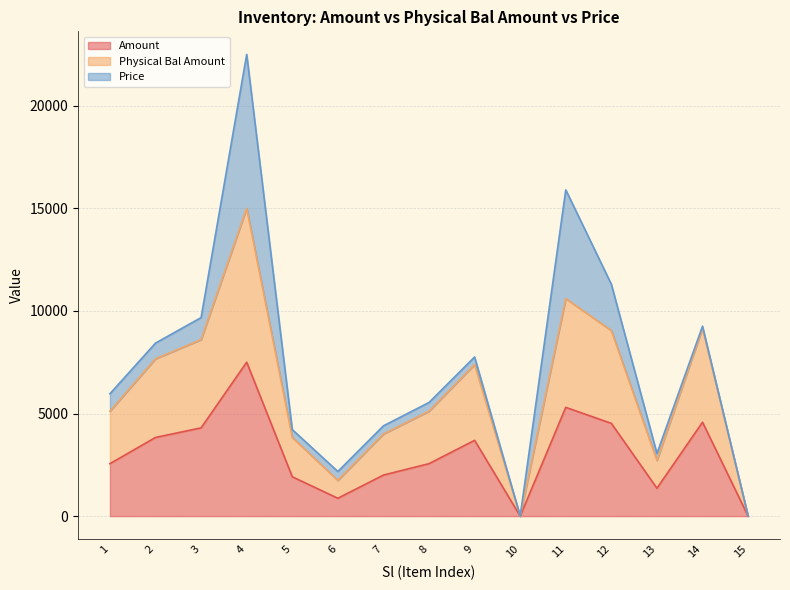

How many interior local peaks does the Amount series have?

4